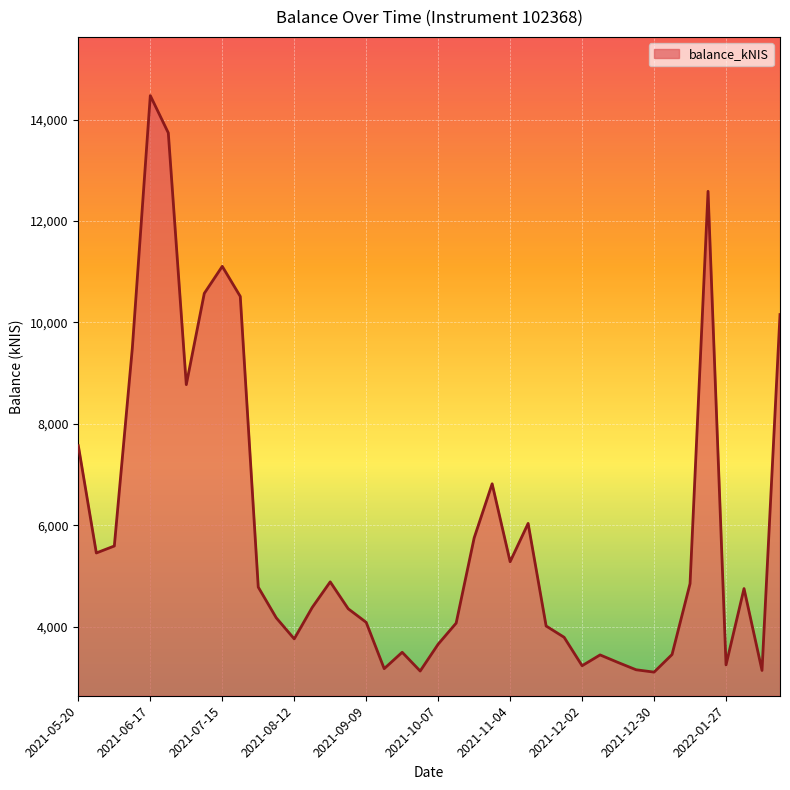

What is the smallest value displayed?

3105.0